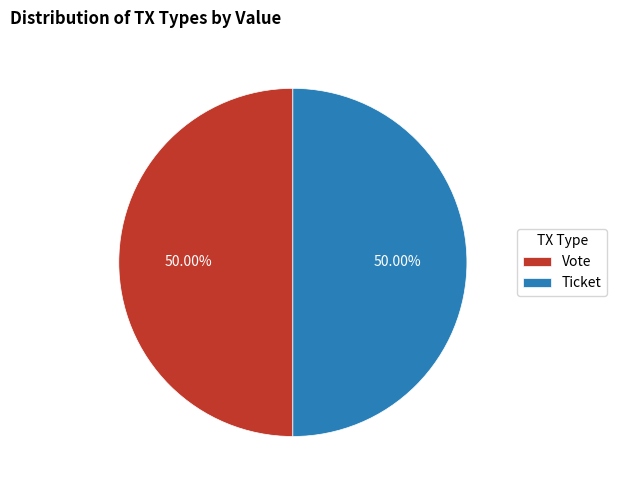

Do Vote and Ticket together represent more than half of the pie?

Yes